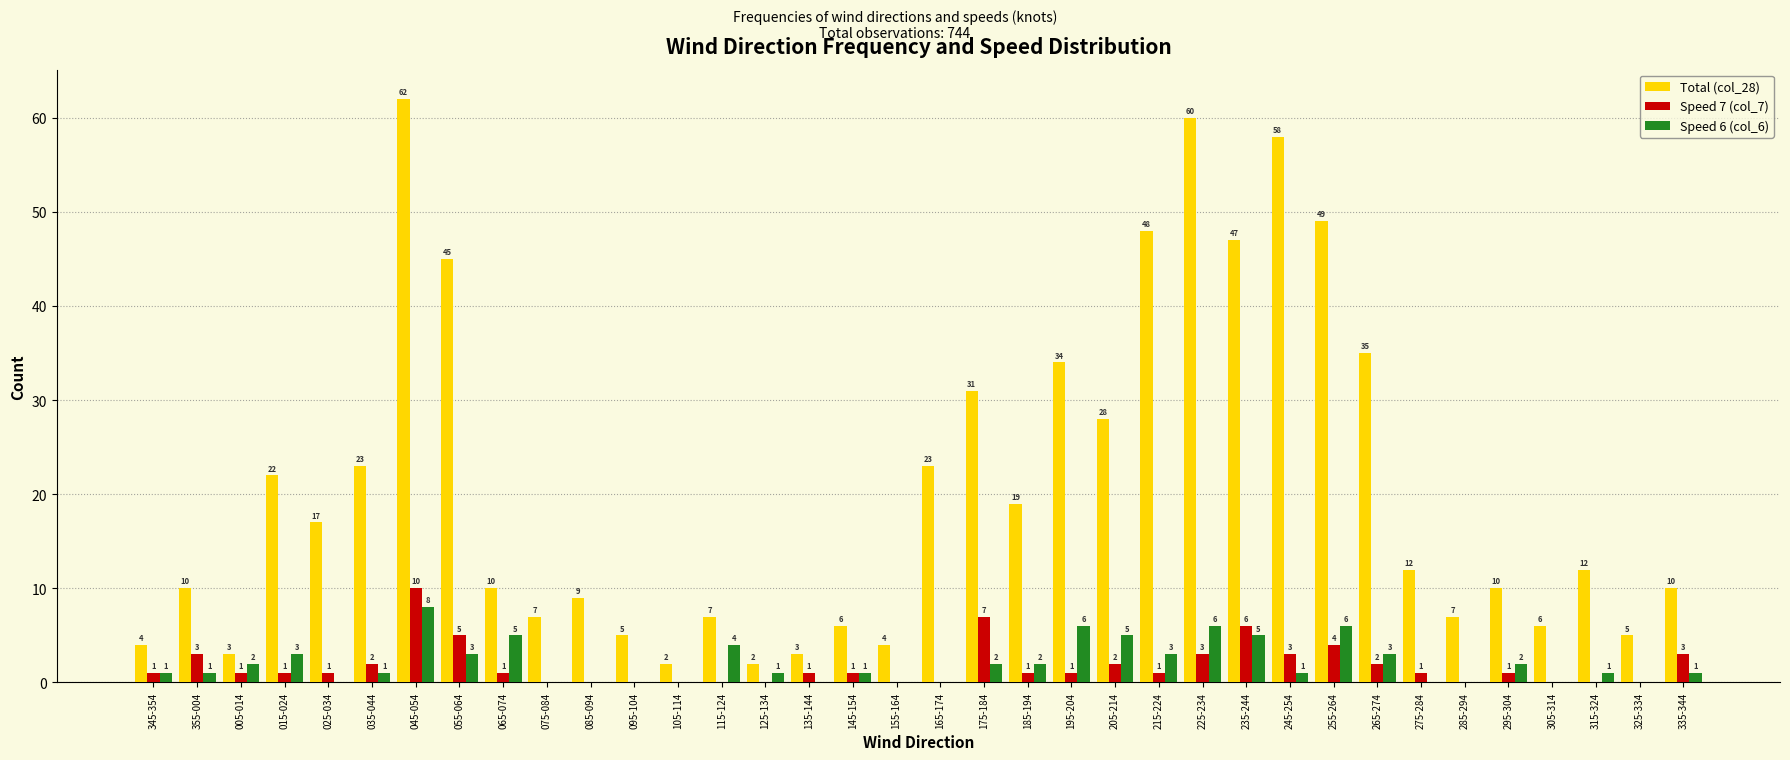

Which series has the widest spread of values?

Total (col_28)